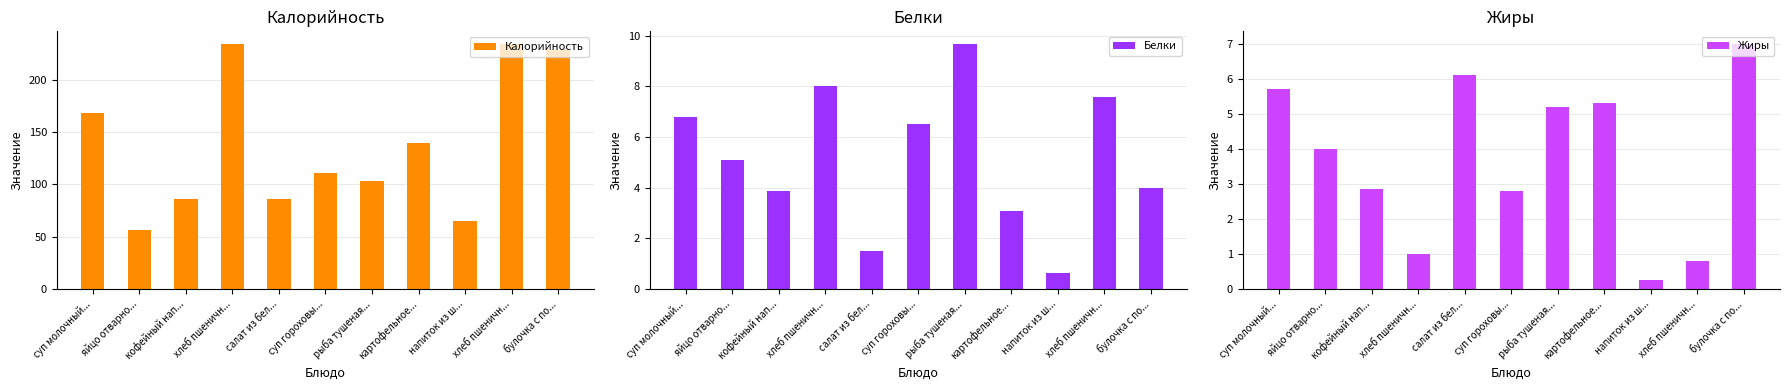

Read the Белки value at картофельное....

3.1